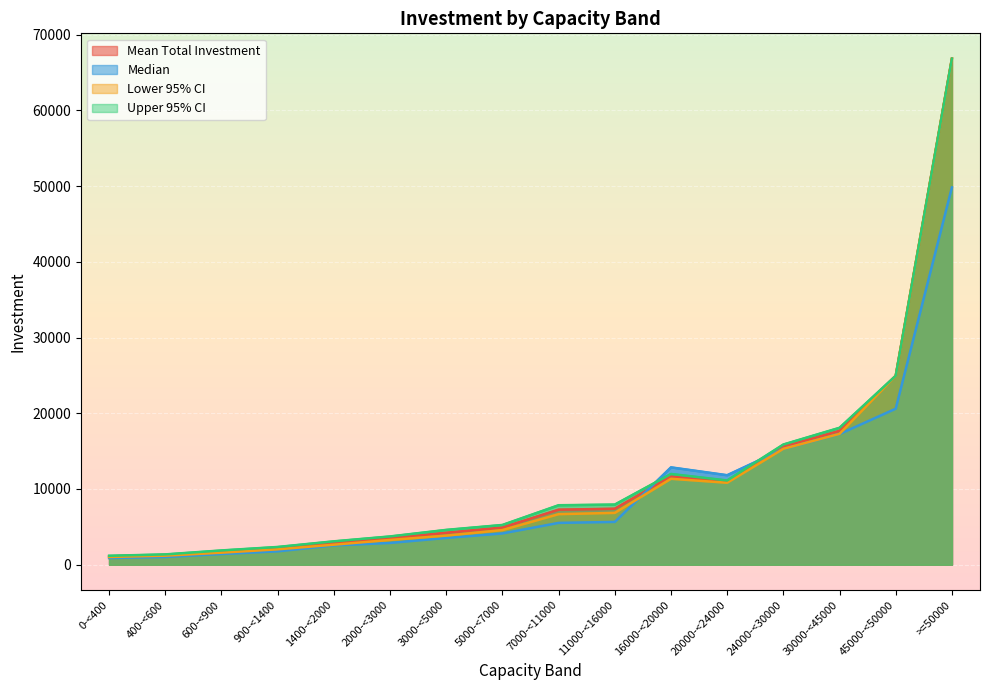

How many intersections are there between Lower 95% CI and Median?

2